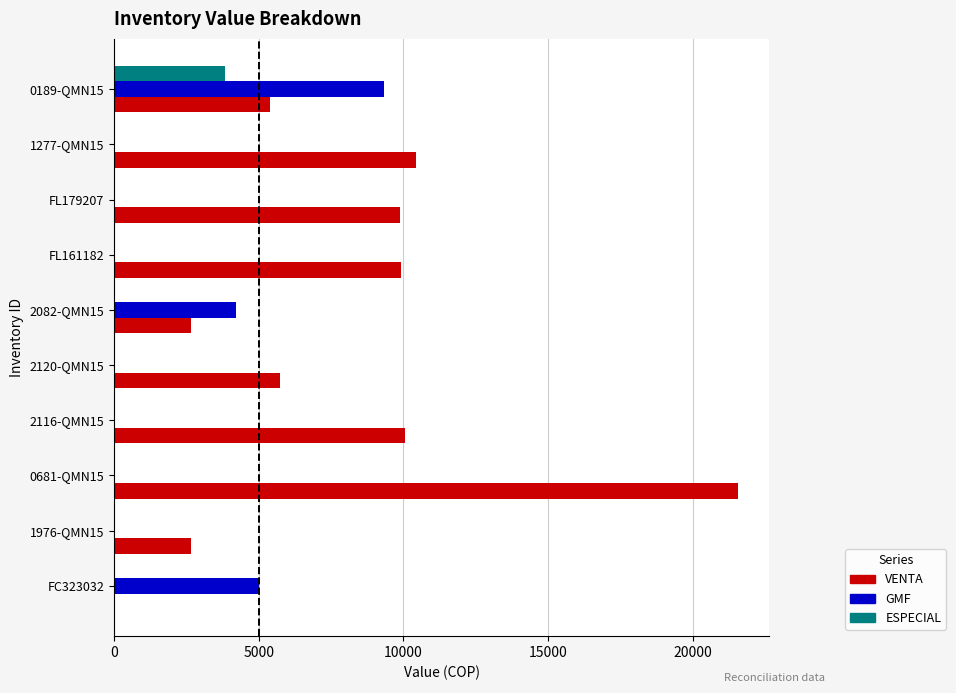

True or false: GMF has a value of 0.0 at FL161182.

True